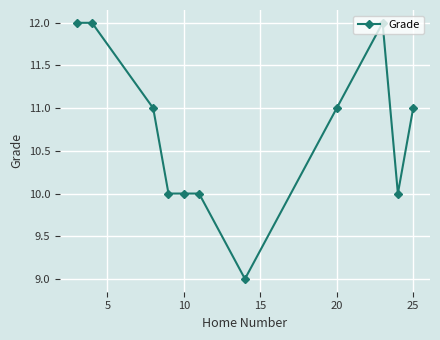

What is the difference between the maximum and minimum values?

3